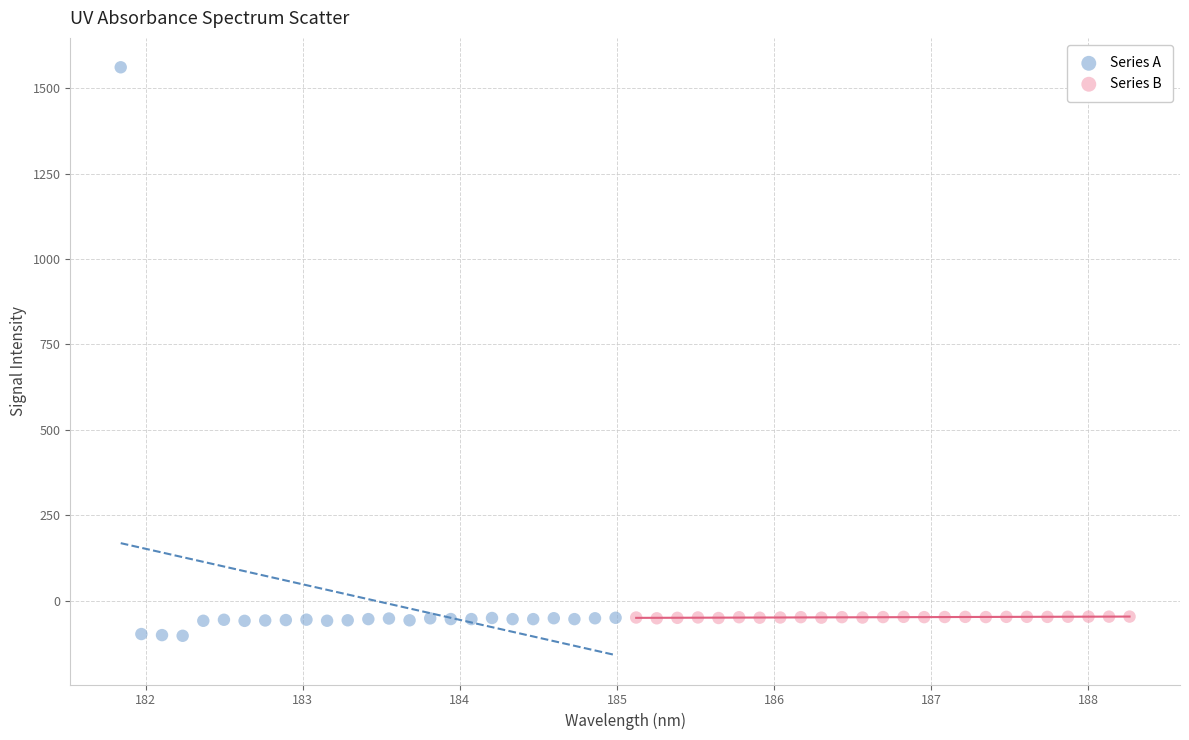

Which series reaches the maximum Y coordinate?

Series A